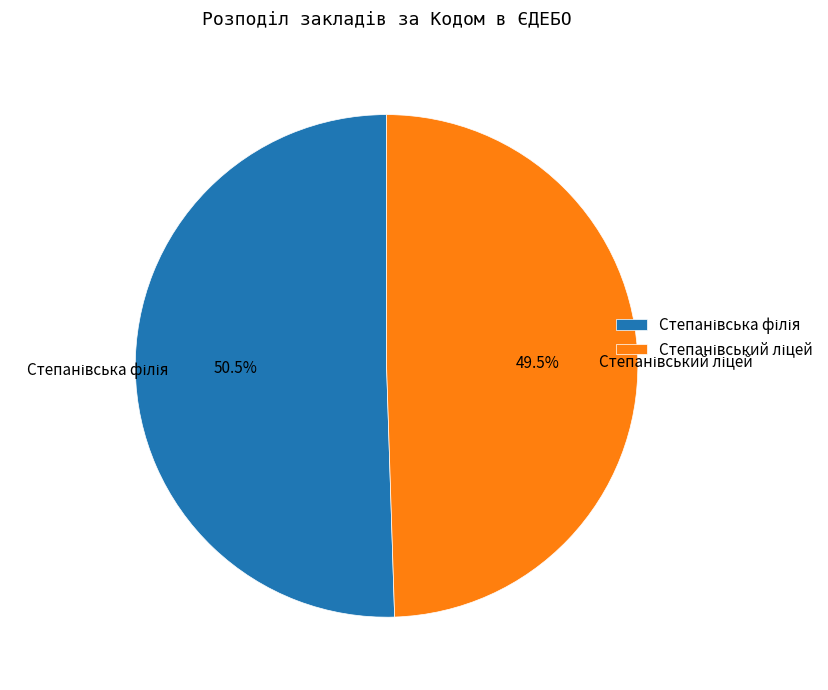

Does any single category account for the majority?

Yes